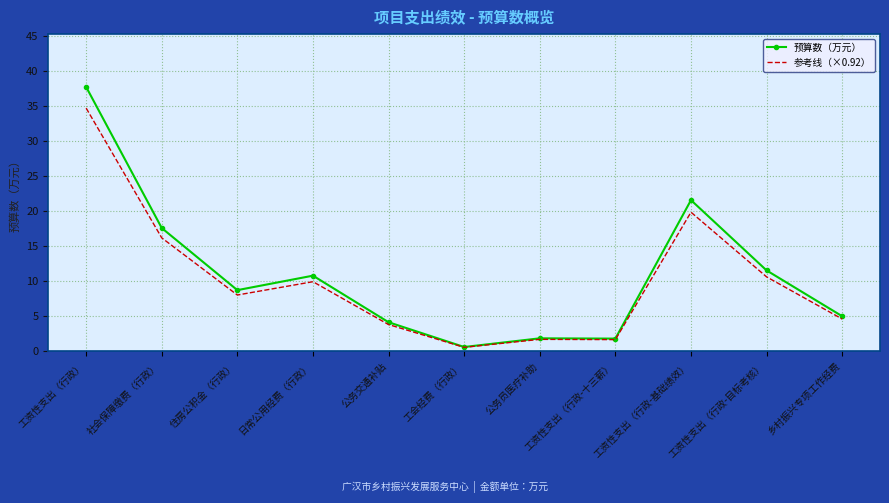

The value of 参考线（×0.92） at 工资性支出（行政-目标考核） is 3.3. True or false?

False